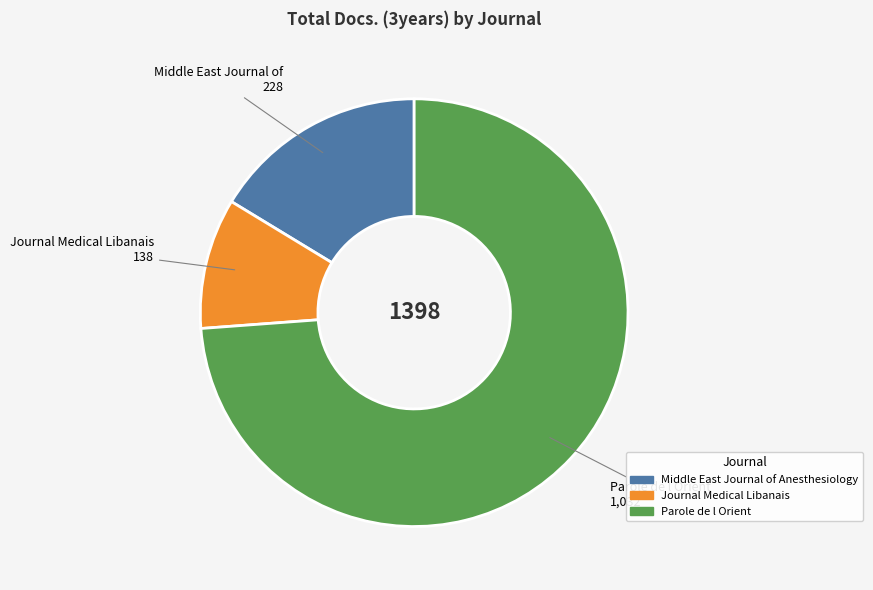

Do Journal Medical Libanais and Middle East Journal of Anesthesiology together represent more than half of the pie?

No